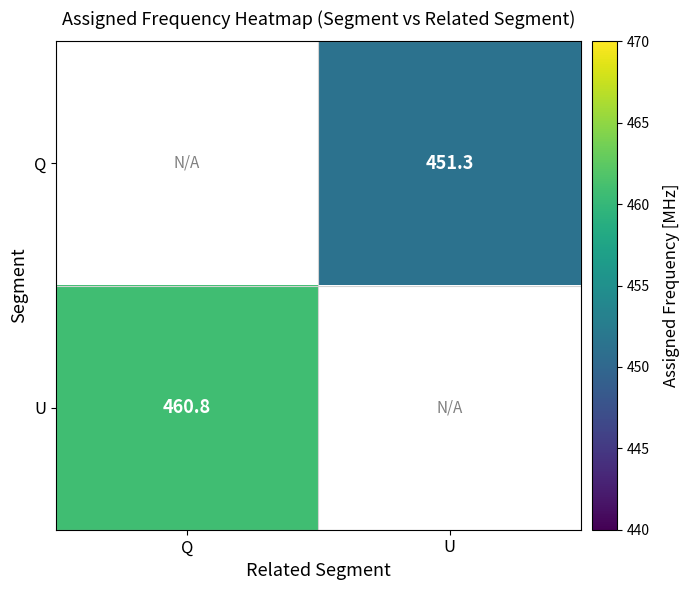

True or false: U has a value of 145.3 at Q.

False